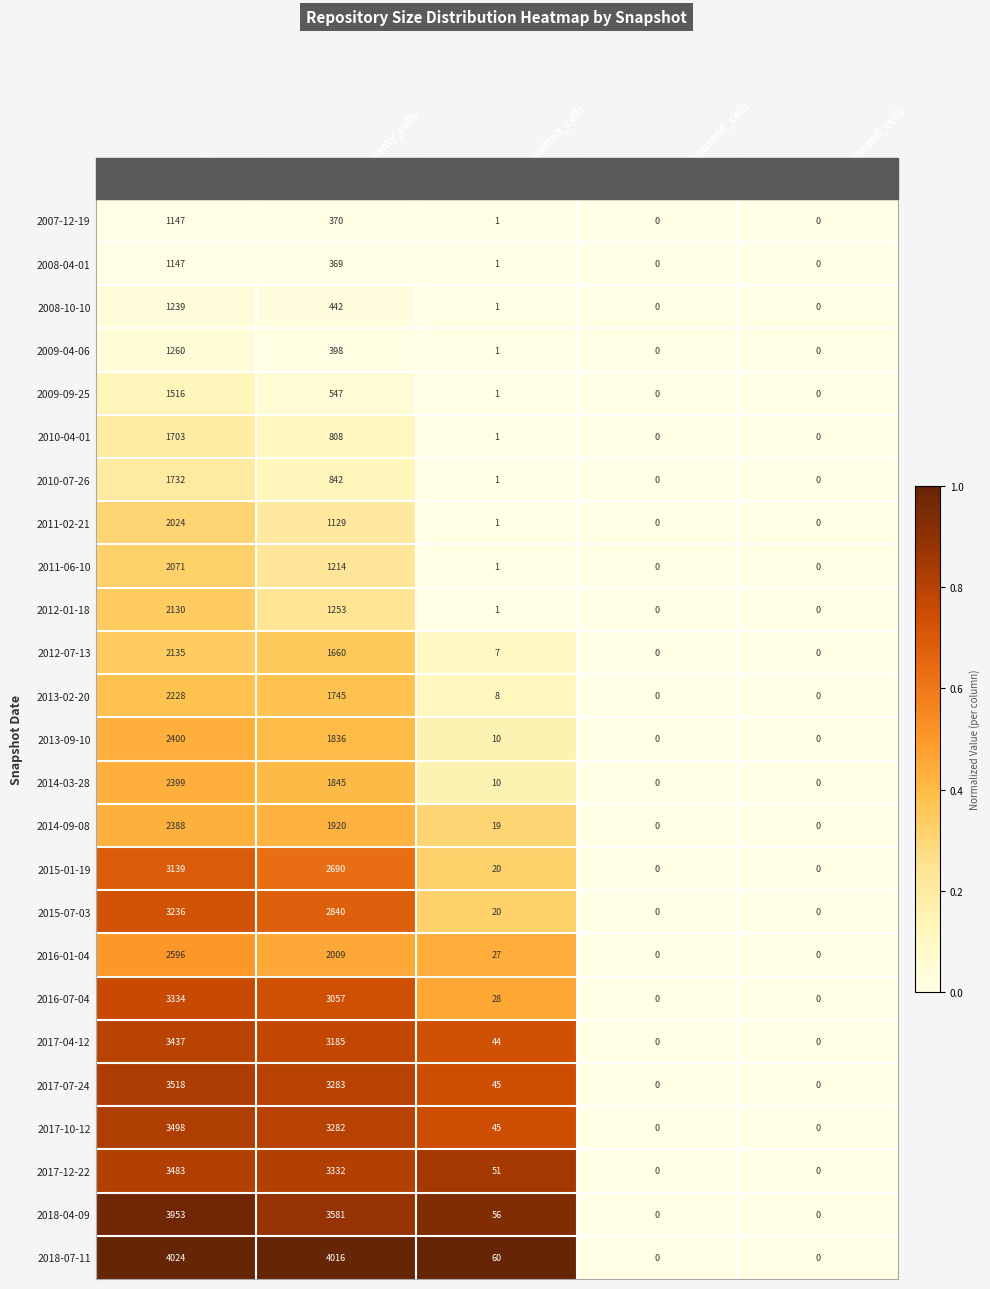

What is the maximum value shown in the chart?

4024